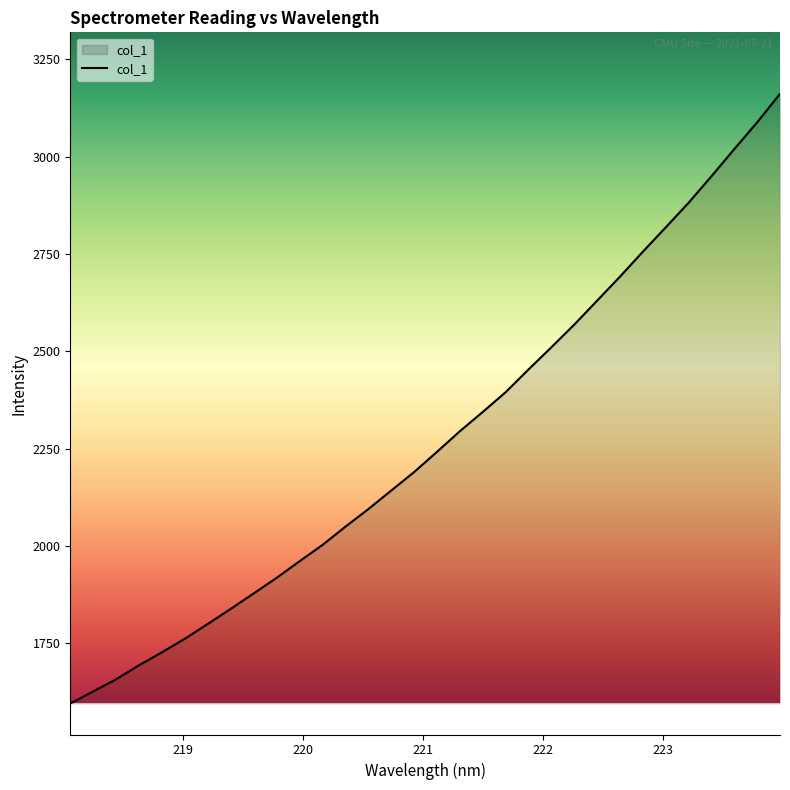

What is the difference between the maximum and minimum values?

1566.3